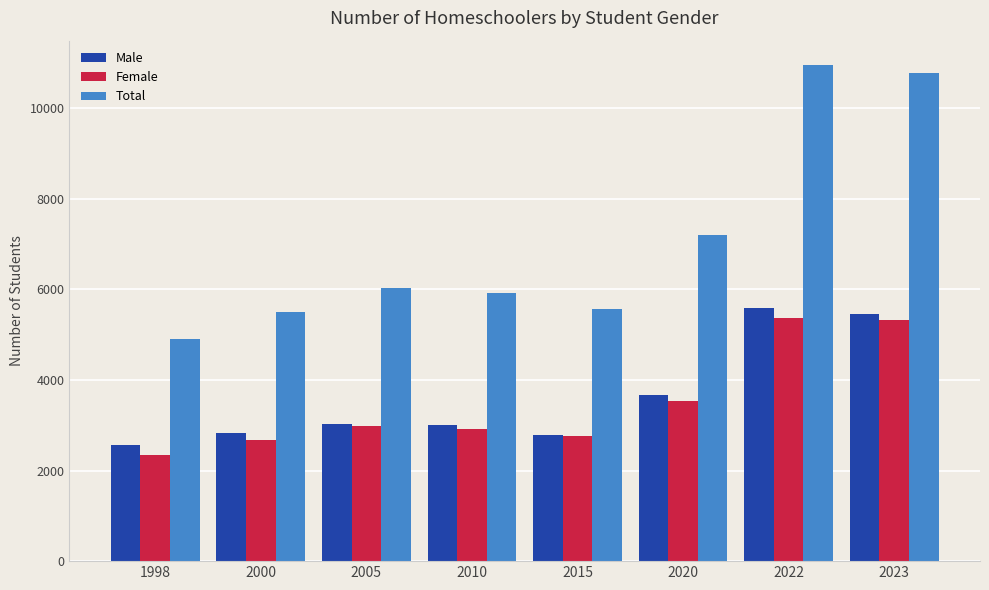

What is the sum of the Female values at 1998 and 2000?

5026